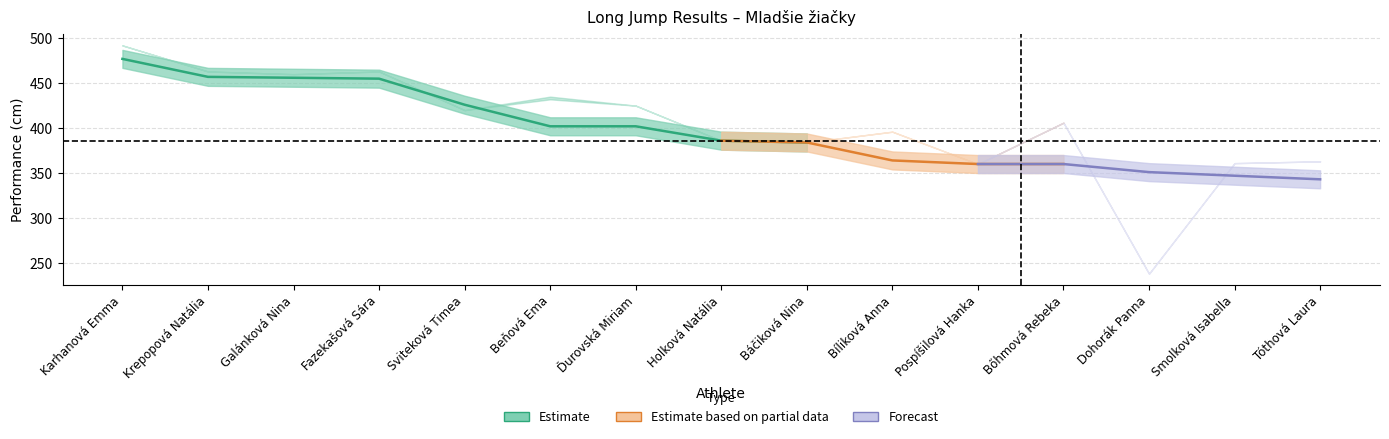

Rank the categories by SB value from lowest to highest.

Dohorák Panna, Pospíšilová Hanka, Smolková Isabella, Tóthová Laura, Báčiková Nina, Holková Natália, Bíliková Anna, Bőhmová Rebeka, Sviteková Timea, Ďurovská Miriam, Beňová Ema, Galánková Nina, Krepopová Natália, Fazekašová Sára, Karhanová Emma